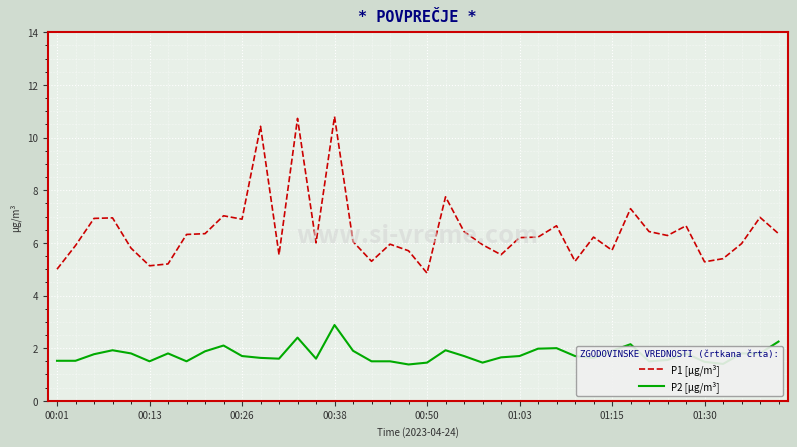

What is the average value of the P2 [µg/m³] series?

1.8